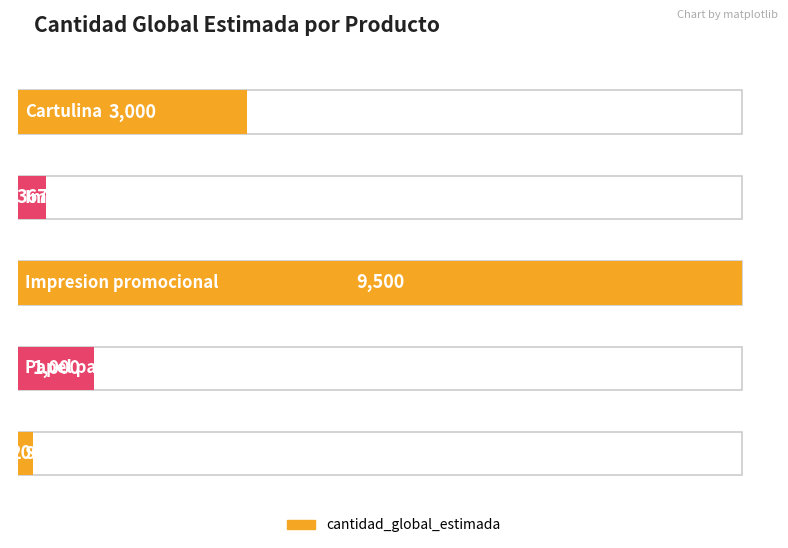

What is the value of the 3rd bar from the left?

9500